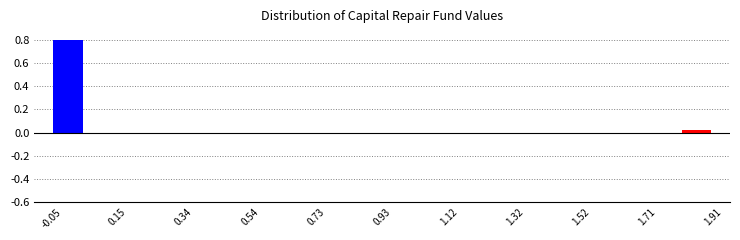

Reading left to right, list every bar in this chart as the range it spans on the x-axis followed by its height. Neither the bar edges nor the heights are printed on the chart, so give them approximately, as read against the axes.

-0.04 to 0.04: 0.80
0.04 to 0.14: 0
0.14 to 0.24: 0
0.24 to 0.34: 0
0.34 to 0.44: 0
0.44 to 0.54: 0
0.54 to 0.64: 0
0.64 to 0.74: 0
0.74 to 0.84: 0
0.84 to 0.92: 0
0.92 to 1.02: 0
1.02 to 1.12: 0
1.12 to 1.22: 0
1.22 to 1.32: 0
1.32 to 1.42: 0
1.42 to 1.52: 0
1.52 to 1.62: 0
1.62 to 1.72: 0
1.72 to 1.80: 0
1.80 to 1.90: 0.02